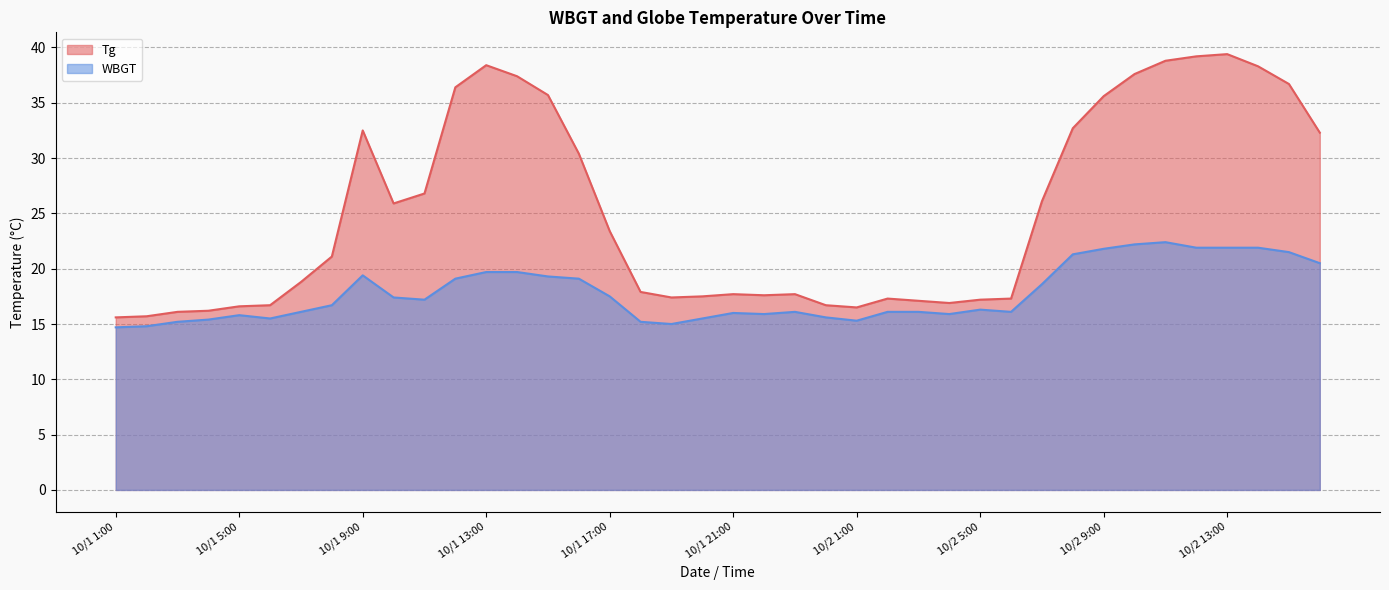

What is the total value across all series at 10/2 2:00?

33.4